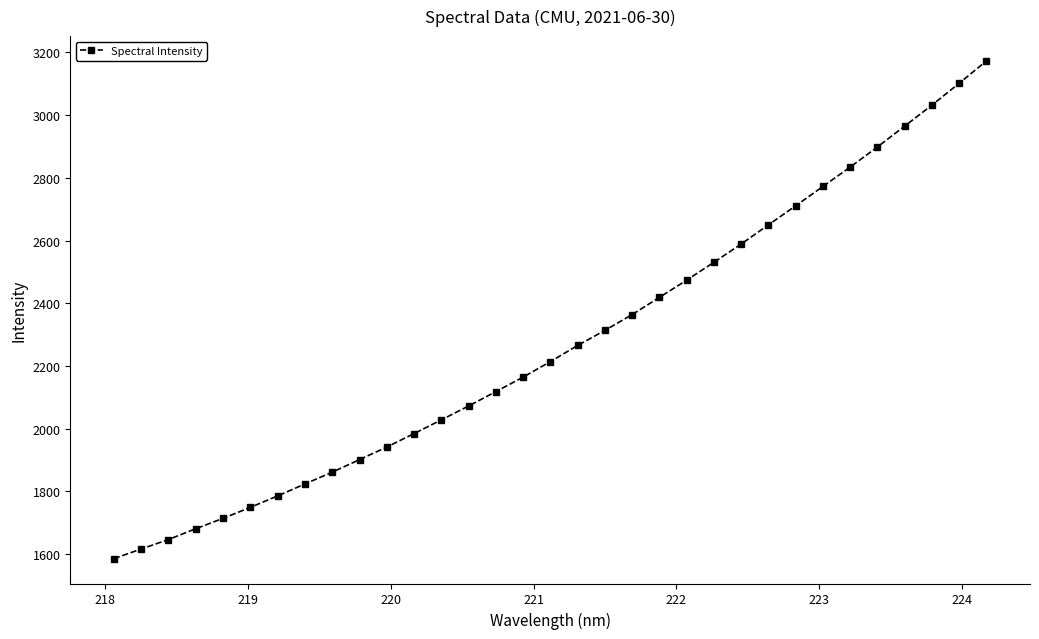

Reading right to left, transcribe all the data shown in this chart.

3172.6	3101.5	3031.8	2965.0	2898.5	2834.3	2772.6	2710.9	2650.3	2589.0	2530.8	2473.9	2419.0	2364.1	2313.7	2265.6	2214.2	2164.6	2118.4	2072.7	2028.2	1984.6	1941.7	1901.5	1861.6	1823.9	1785.8	1749.3	1714.4	1681.2	1646.8	1616.5	1585.9